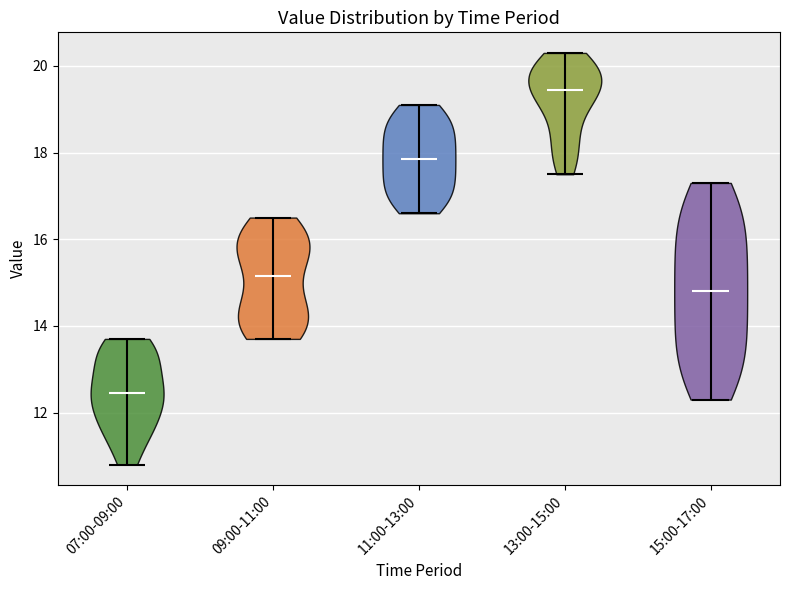

What is the lowest point the violin for 15:00-17:00 reaches on the y-axis? The values are not printed on the chart, so give them approximately, as read against the axis.

12.4